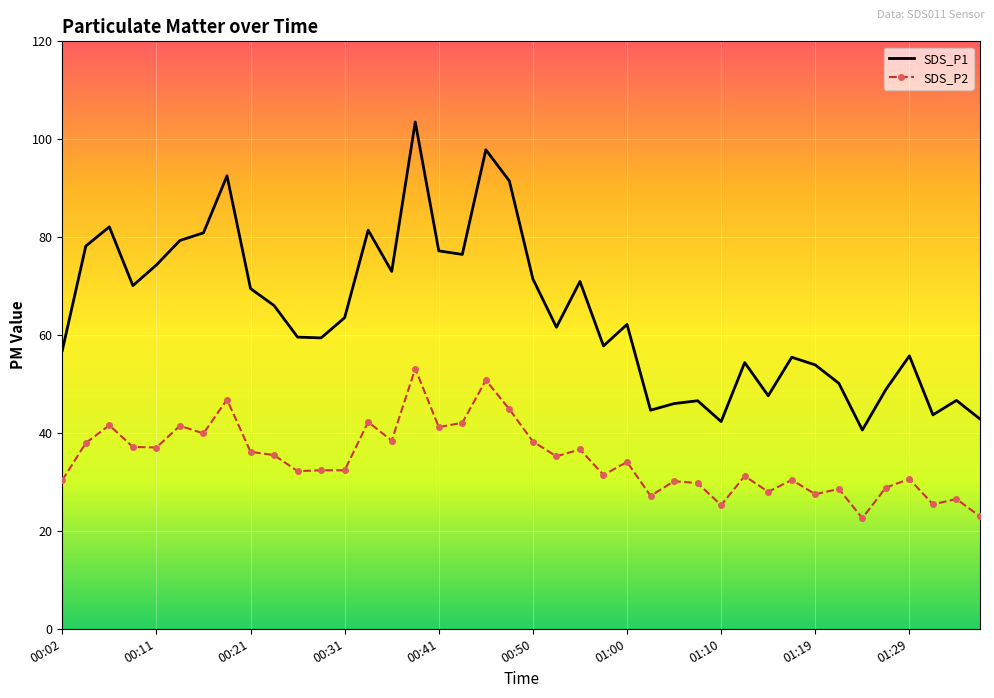

Which series has the largest total across all categories?

SDS_P1